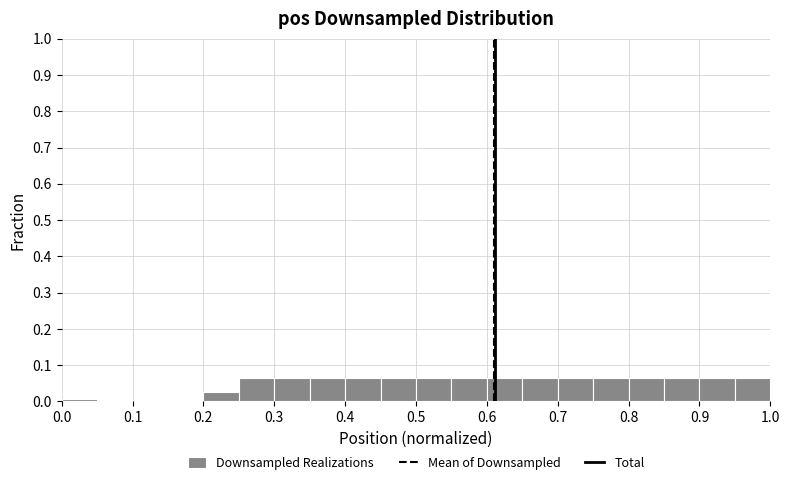

How tall is the bar that spans 0.95 to 1.00 on the x-axis? The values are not printed on the chart, so give them approximately, as read against the axis.

0.07